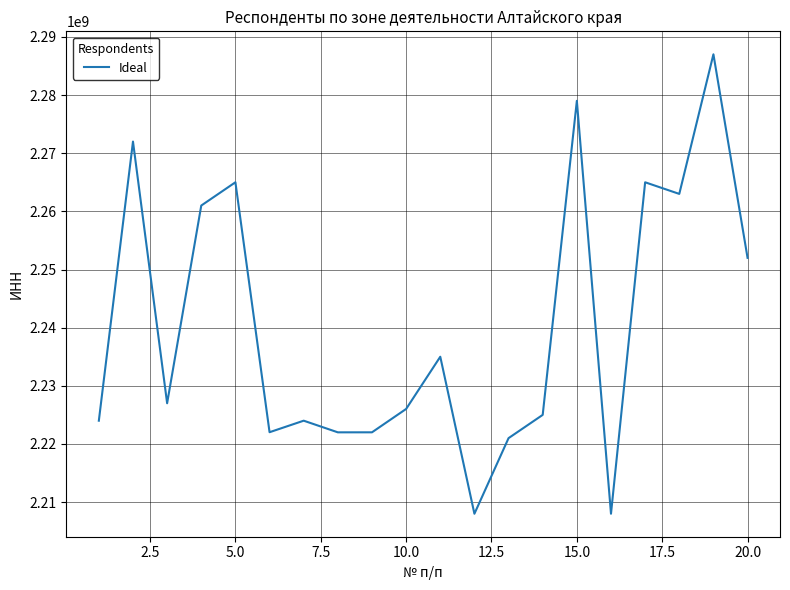

What is the maximum value shown in the chart?

2287006710